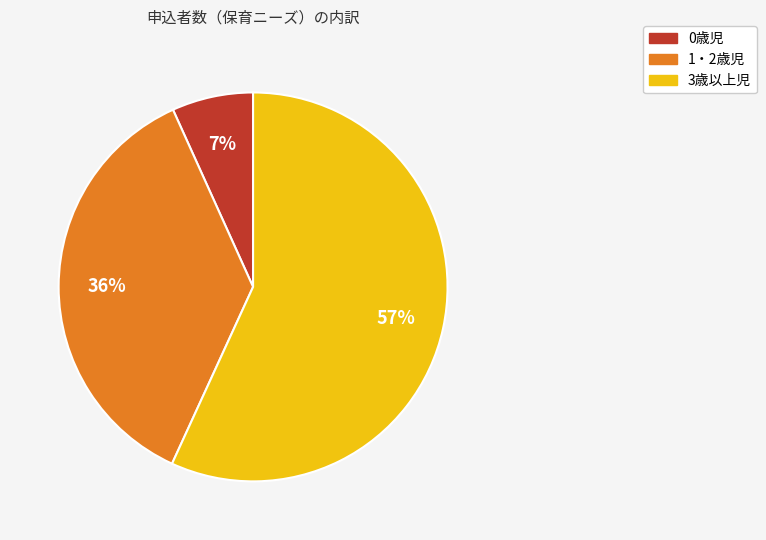

To the nearest percent, what is the difference between the 0歳児 and 3歳以上児 slice percentages?

50%